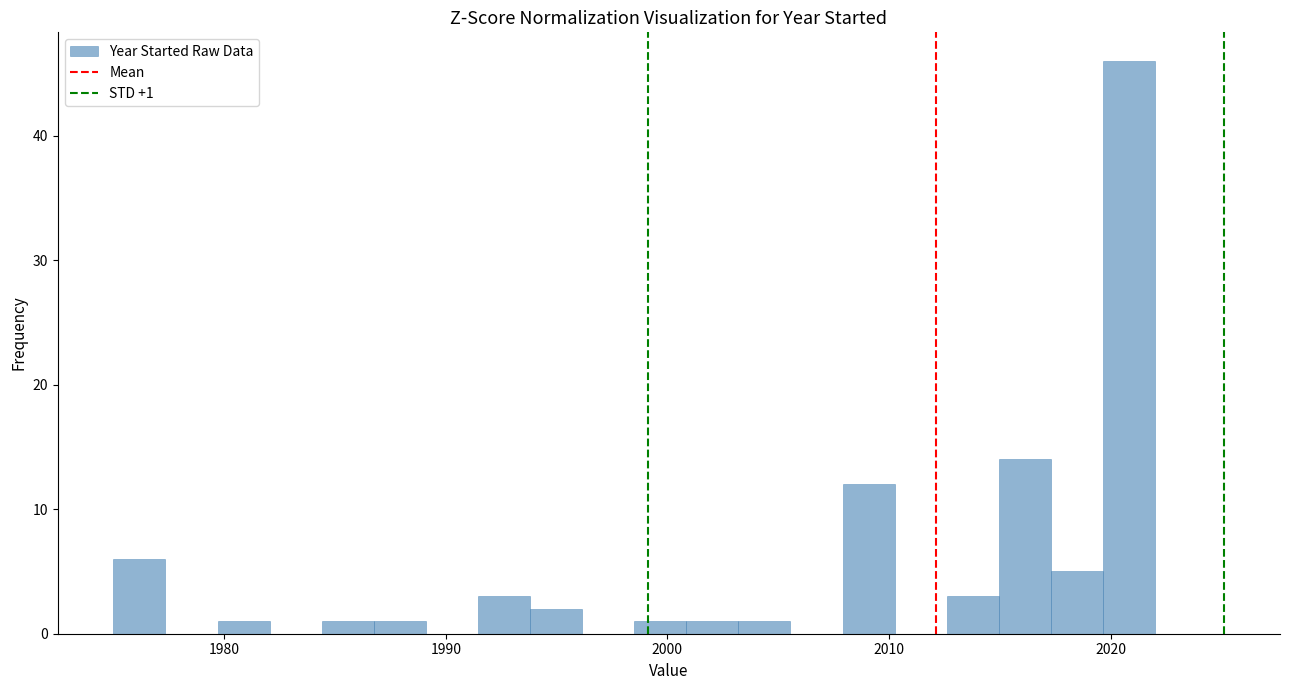

Around what value on the x-axis is the tallest bar? Give the approximate position of its centre, as read against the axis.

2021